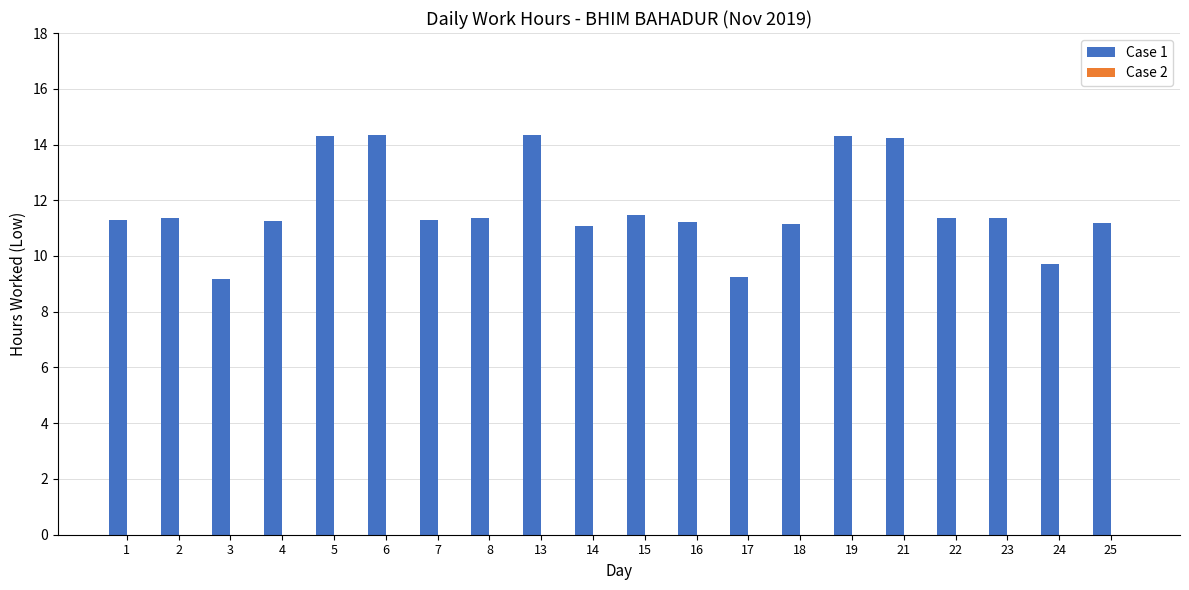

What is the sum of the values at 5 and 23?

25.7